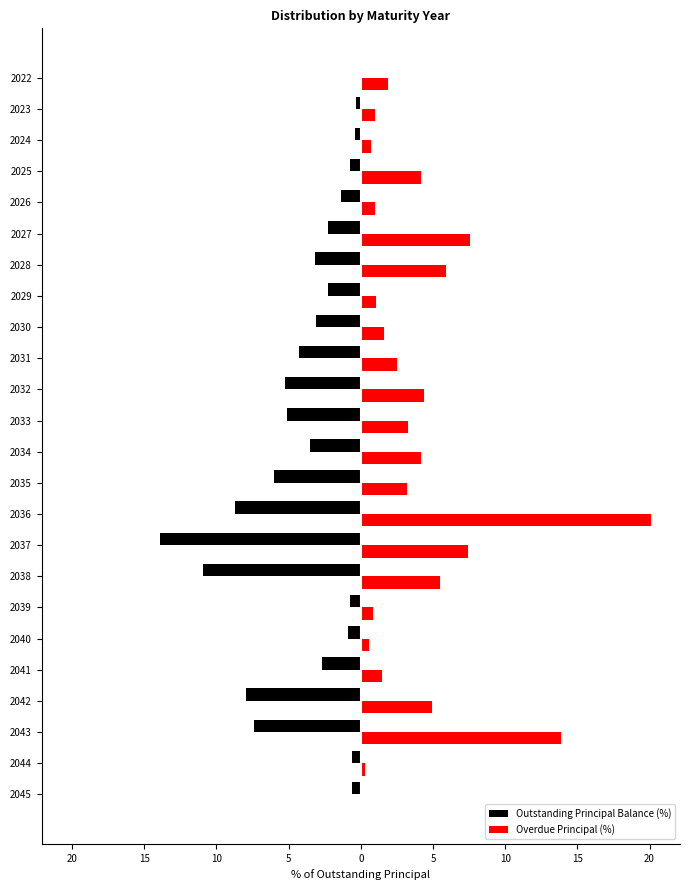

What are all the series names shown in the legend?

Outstanding Principal Balance (%), Overdue Principal (%)